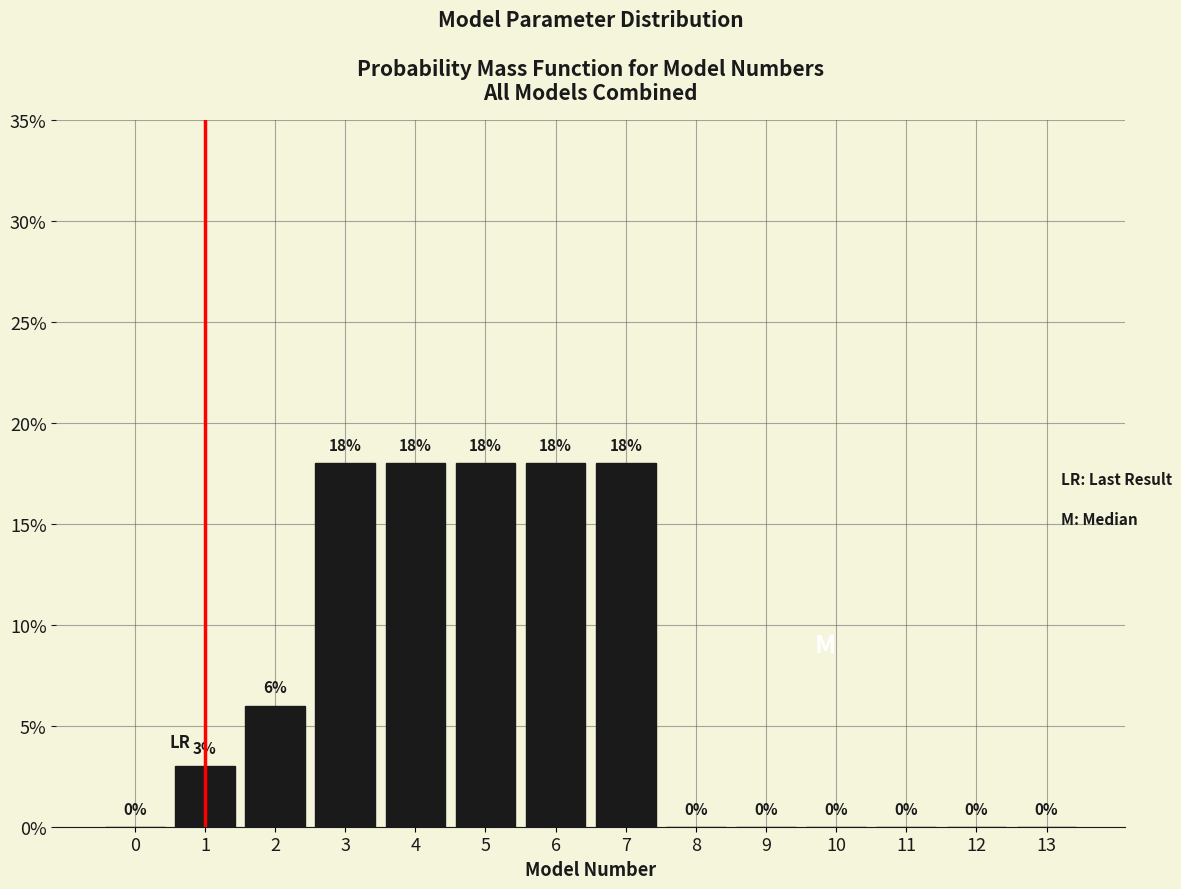

Reading right to left, extract all data points from this chart.

13=0	12=0	11=0	10=0	9=0	8=0	7=18	6=18	5=18	4=18	3=18	2=6	1=3	0=0